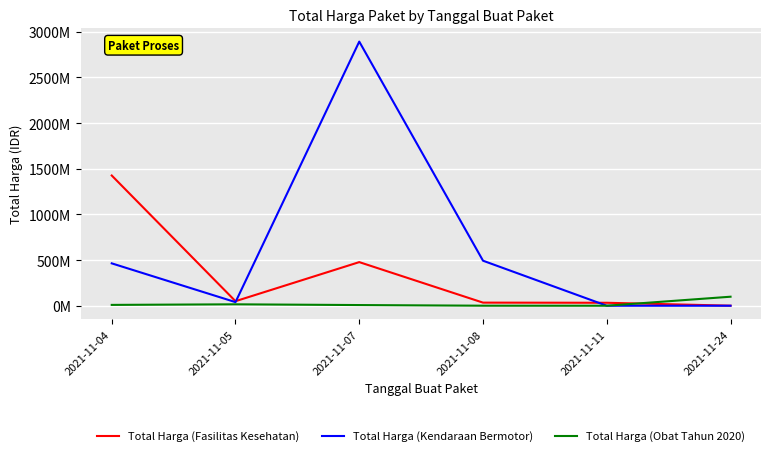

At which label does Total Harga (Obat Tahun 2020) reach its peak?

2021-11-24